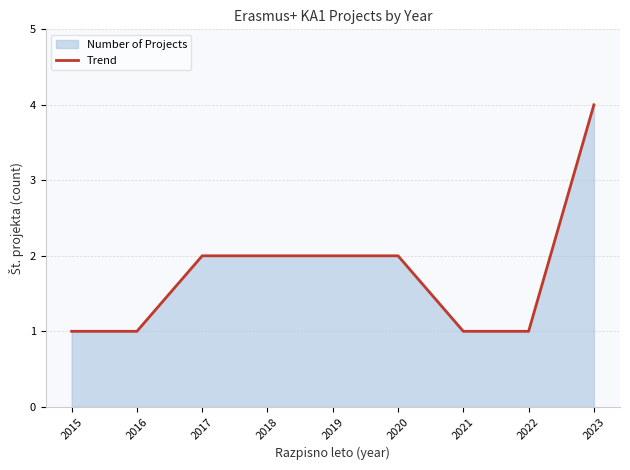

What is the sum of all values?

16